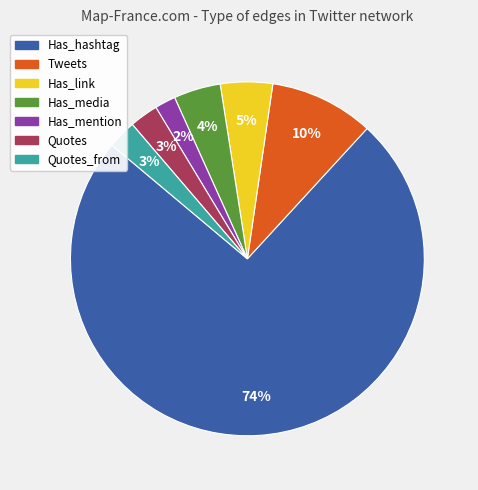

Is there a majority slice in this chart?

Yes